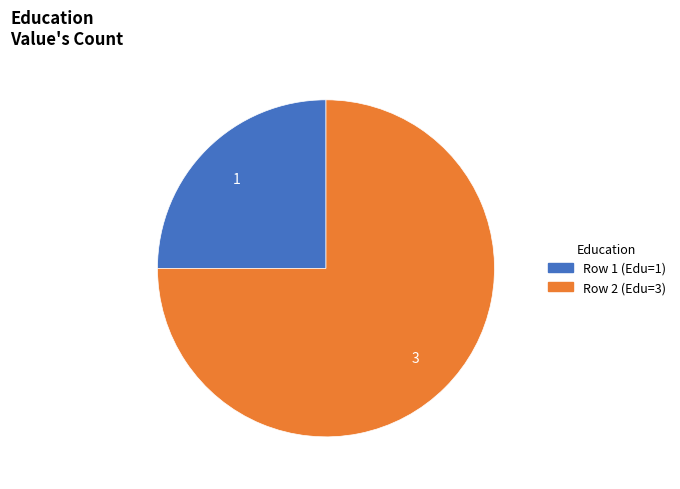

Is the sum of Row 2 (Edu=3) and Row 1 (Edu=1) greater than half?

Yes